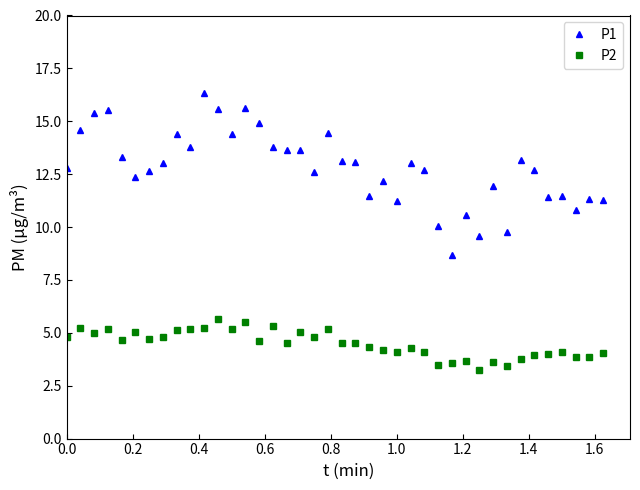

What is the maximum value for P1?

16.3